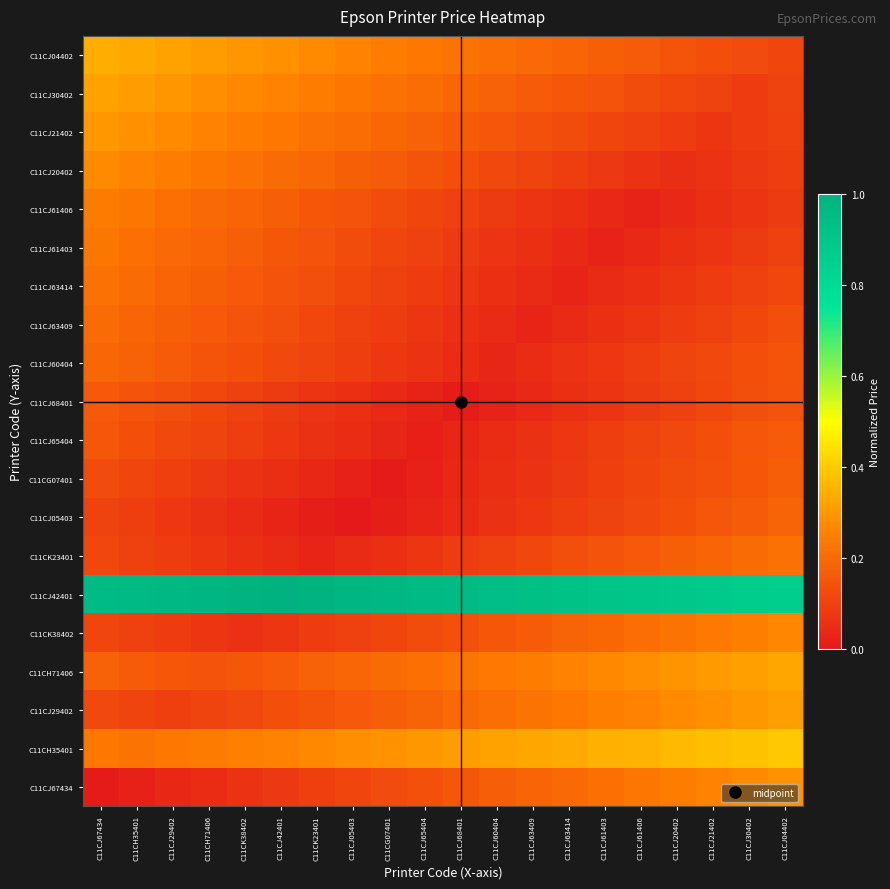

Which has a higher value, C11CJ05403 or C11CJ61403?

C11CJ61403